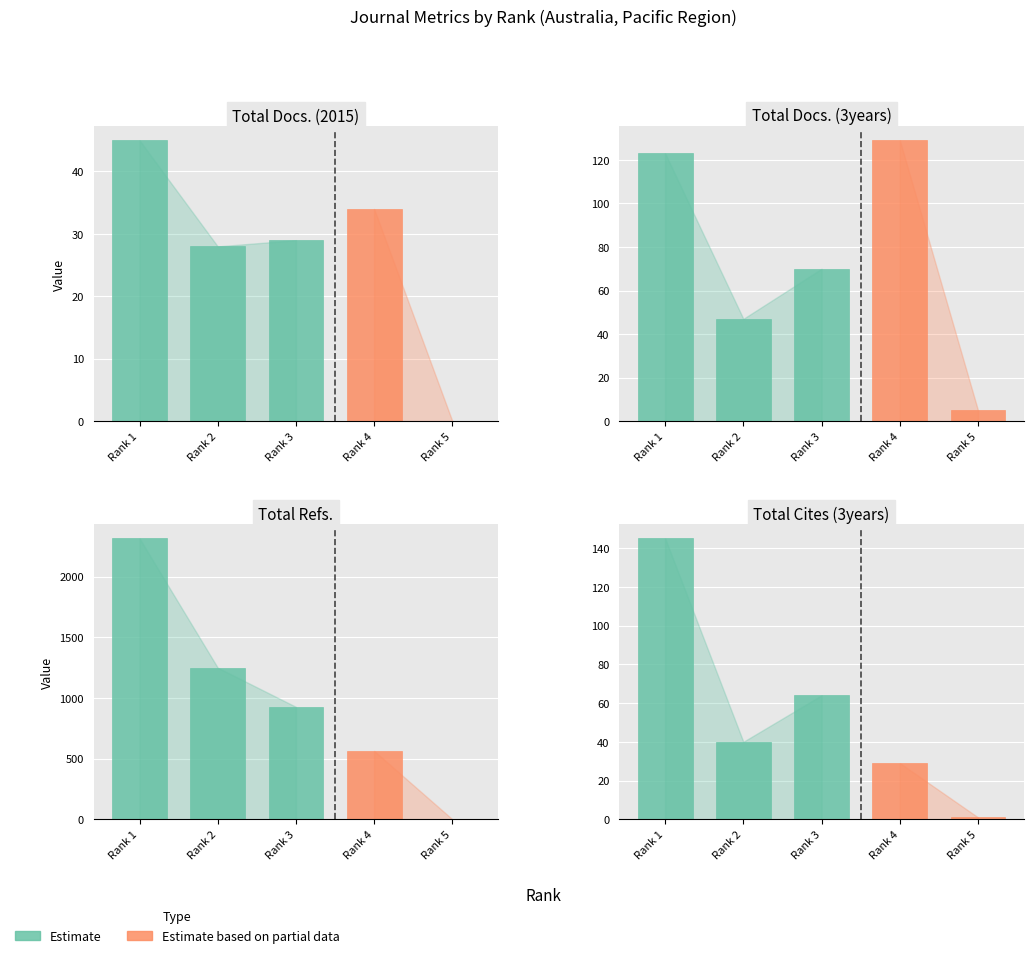

Where does the Total Docs. (2015) series first go above 29?

Rank 1